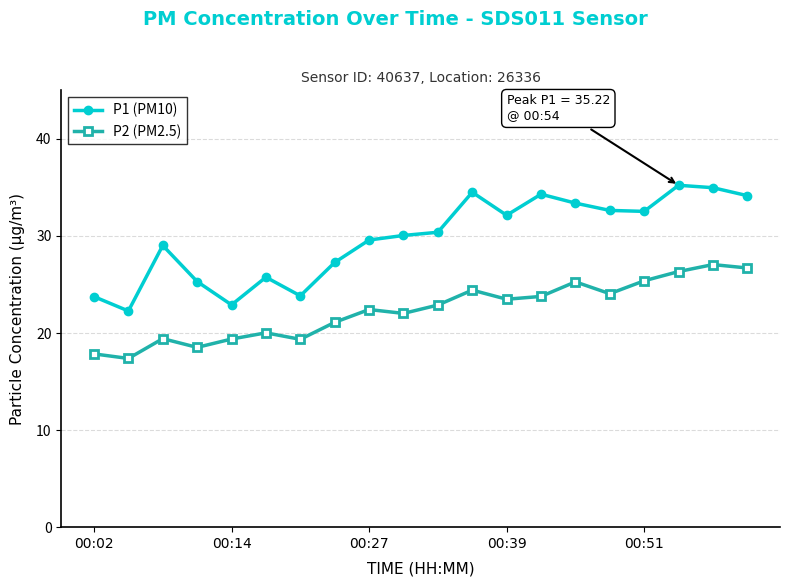

Which series has the largest range (max minus min)?

P1 (PM10)